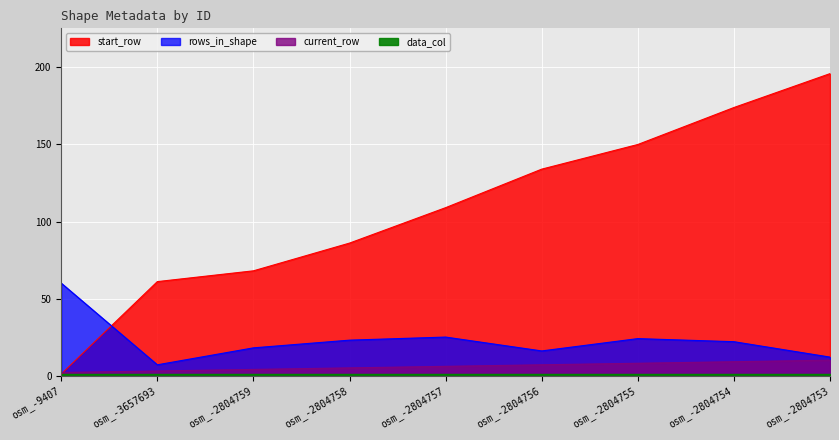

At which category is the sum across all series the highest?

osm_-2804753